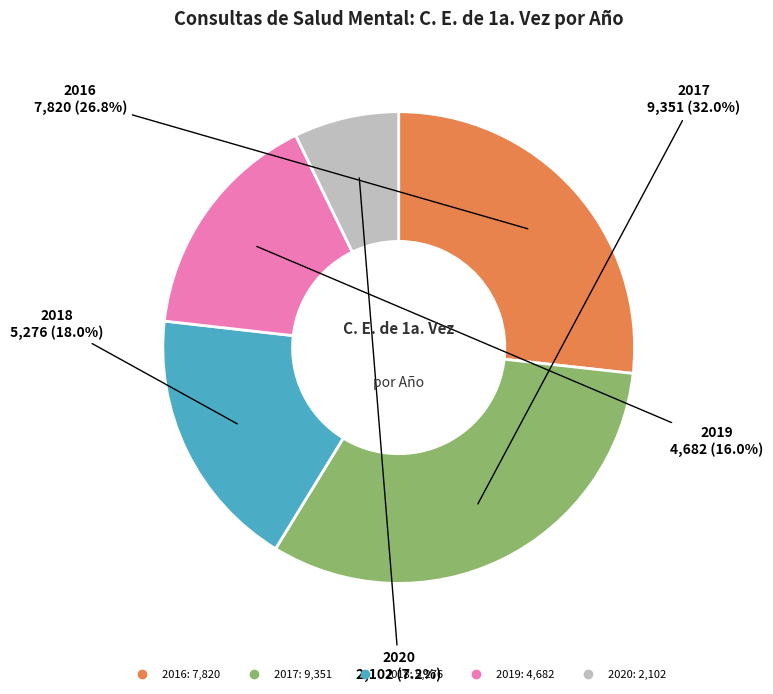

The 2018 slice represents 7% of the pie. True or false?

False